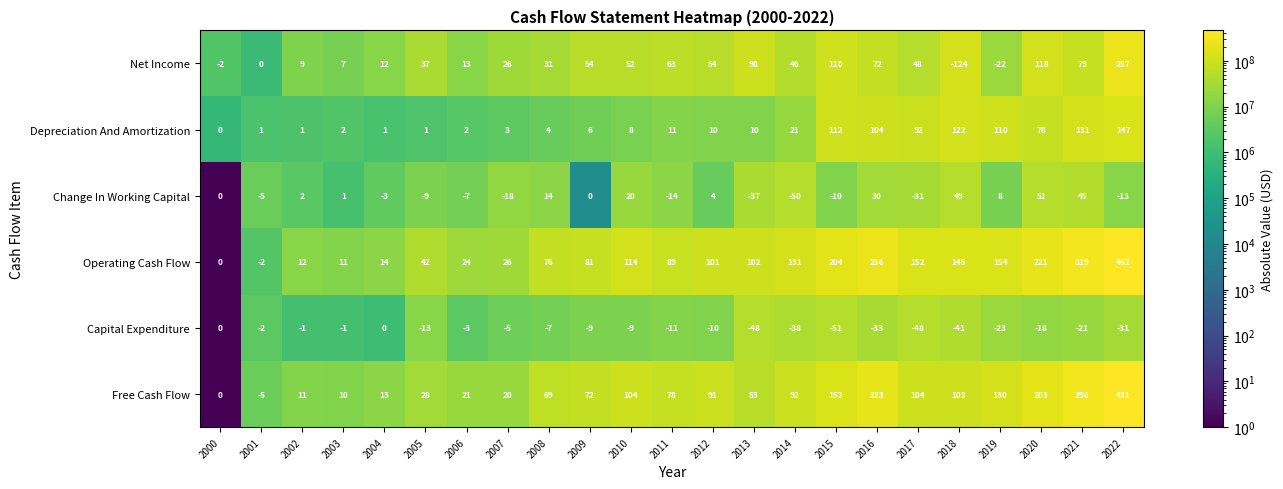

What is the maximum value shown in the chart?

462